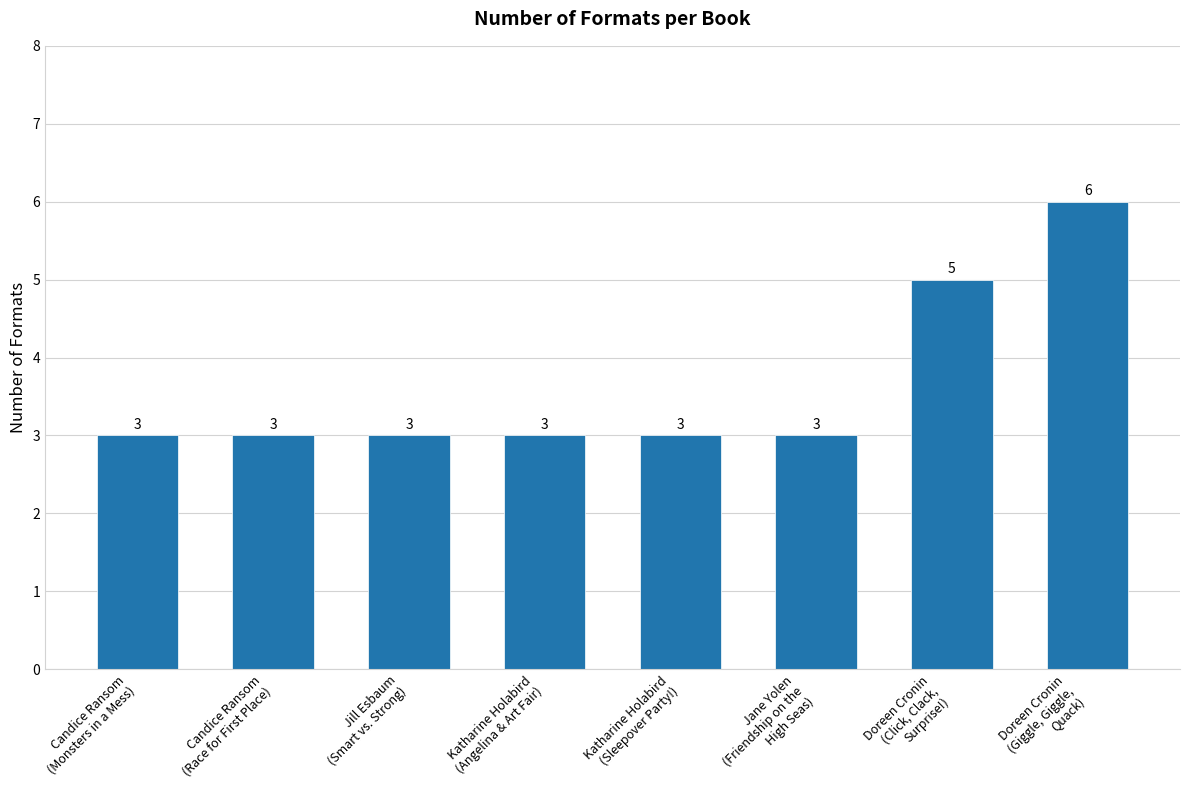

What is the minimum value shown in the chart?

3